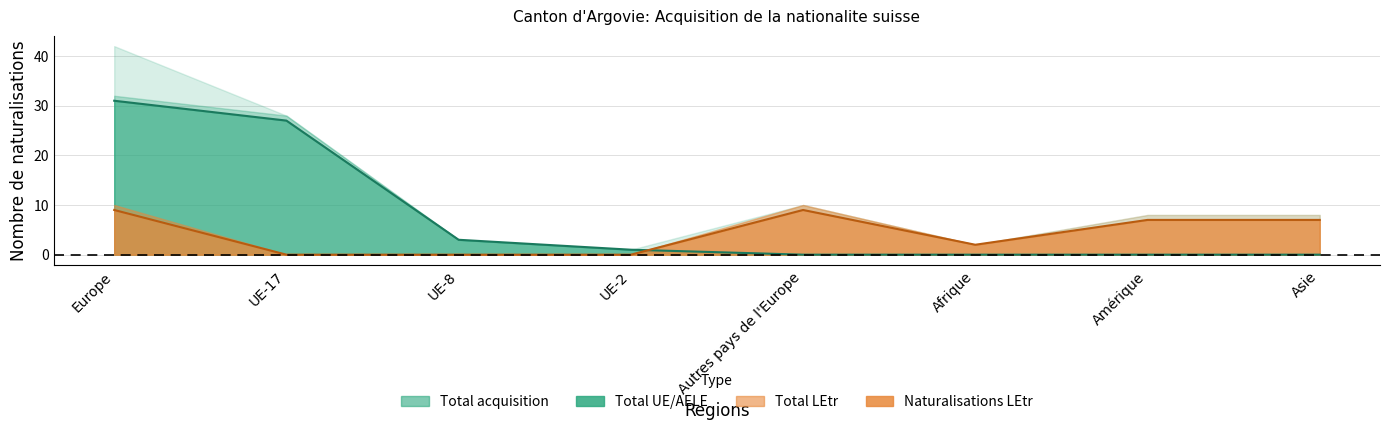

How many interior local peaks does the Total acquisition series have?

1